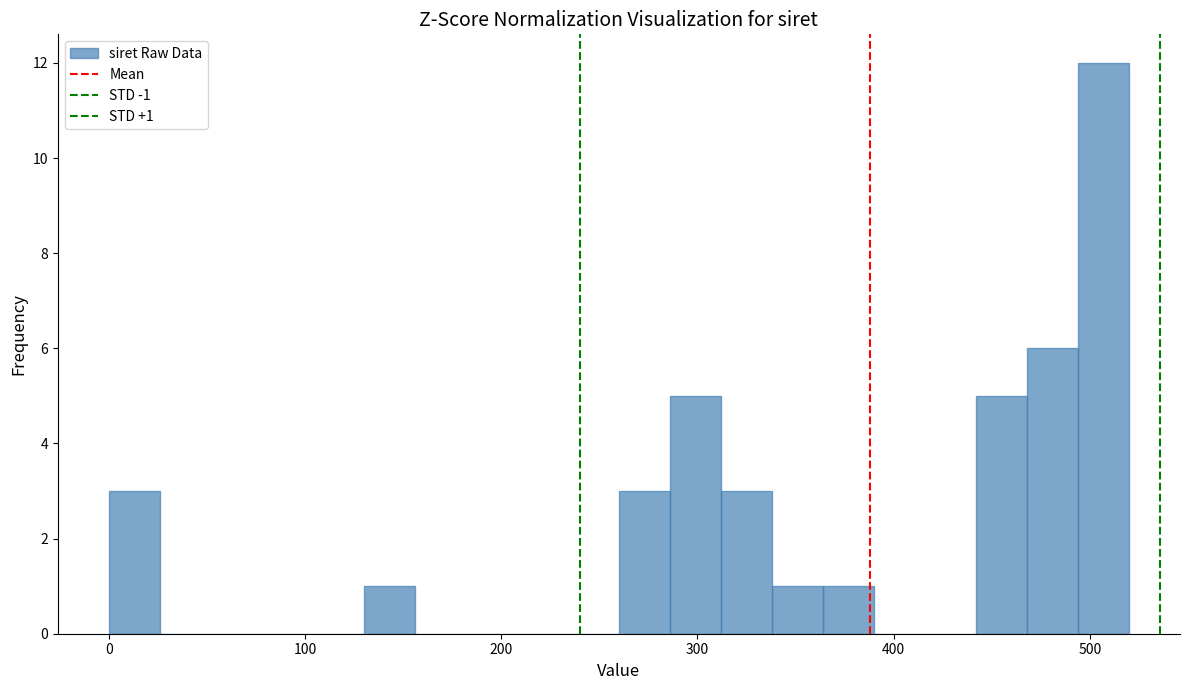

Around what value on the x-axis is the tallest bar? Give the approximate position of its centre, as read against the axis.

510